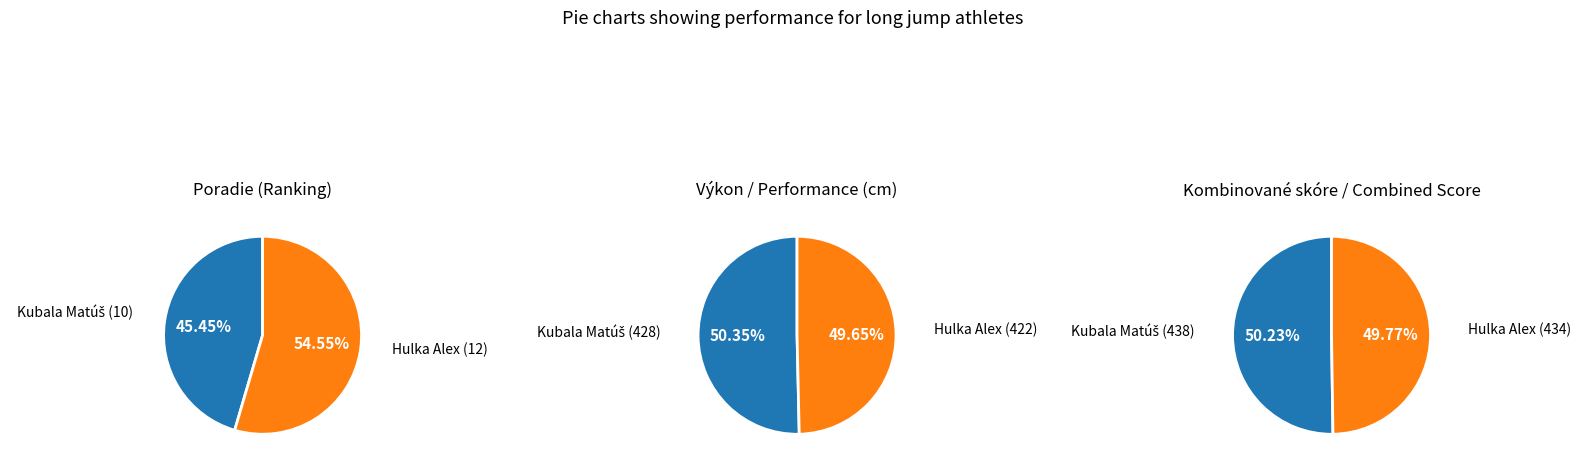

To the nearest percent, what percentage of the pie is Kubala Matúš?

45%